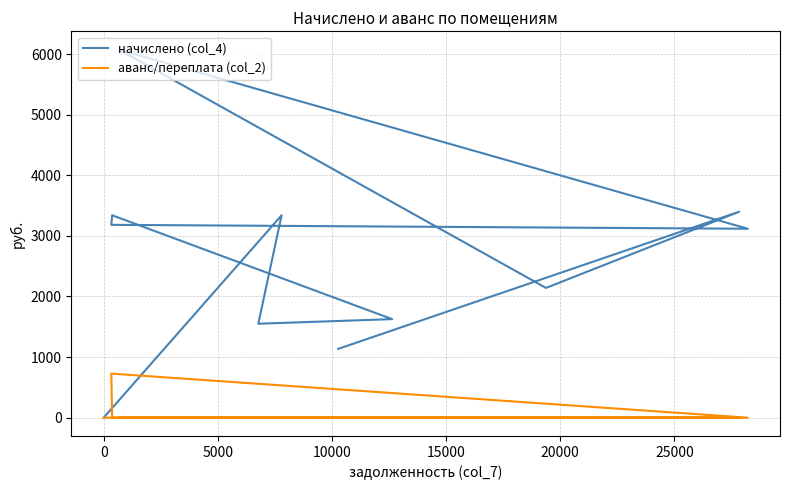

Which series has the largest total across all categories?

начислено (col_4)